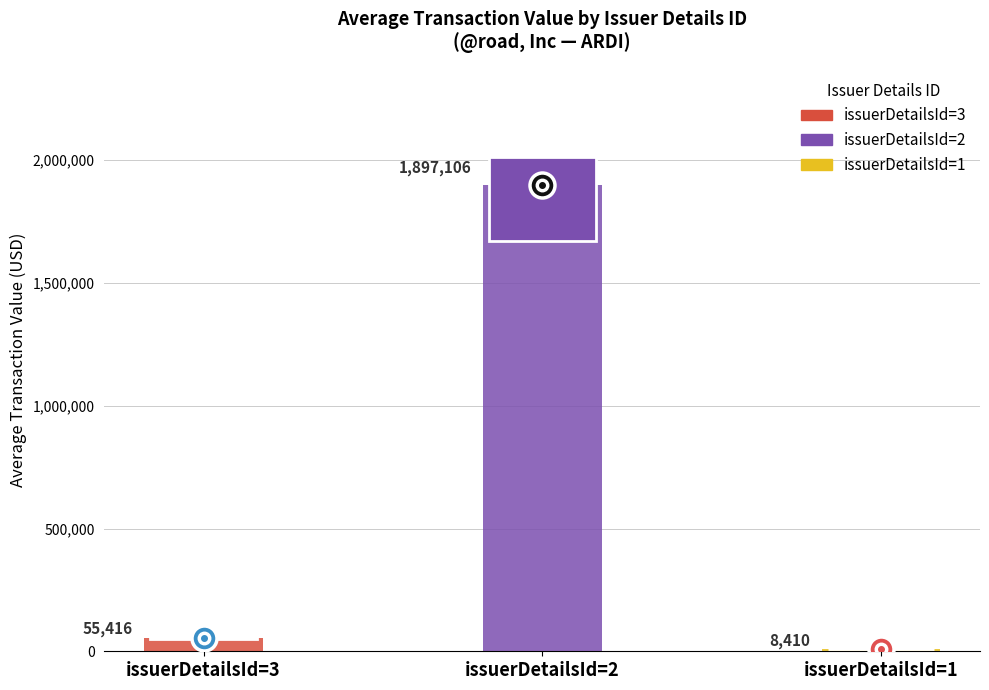

List the labels in order of value, smallest first.

issuerDetailsId=1, issuerDetailsId=3, issuerDetailsId=2